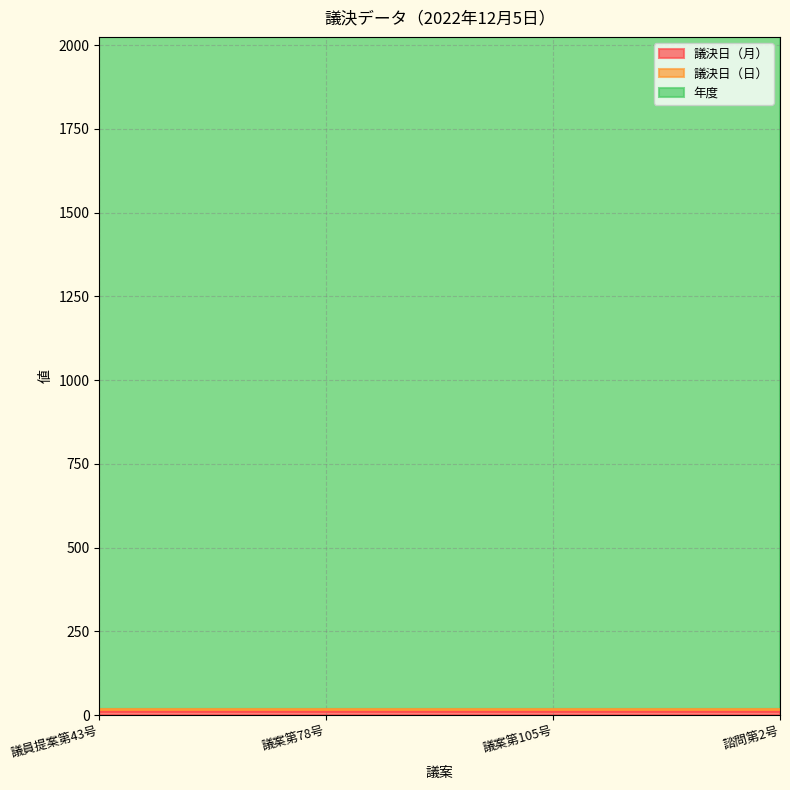

True or false: 議決日（月） and 年度 intersect in this chart.

False